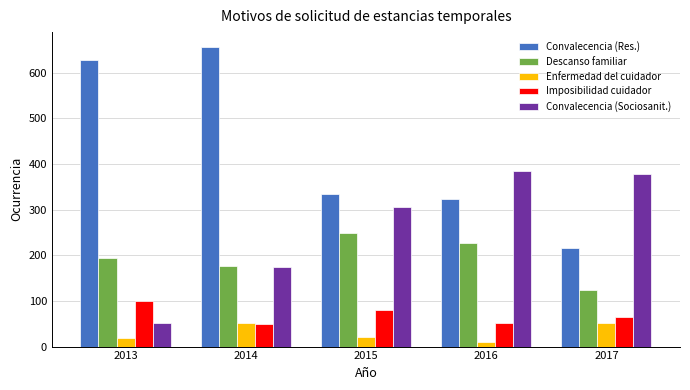

At which label does Descanso familiar reach its peak?

2015